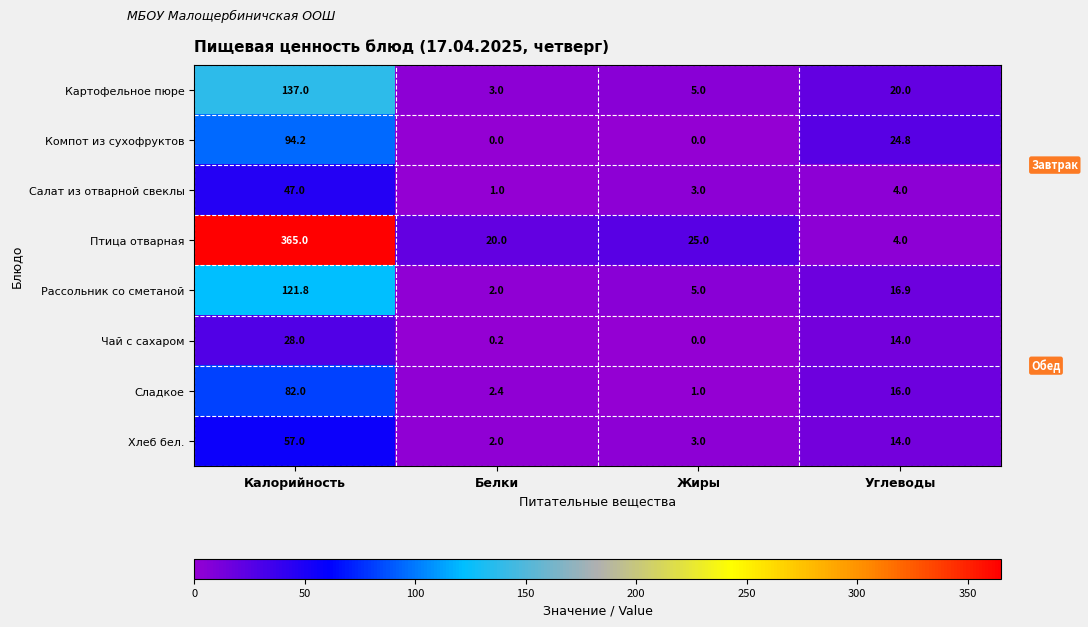

What is the sum of the Картофельное пюре values at Калорийность and Белки?

140.0